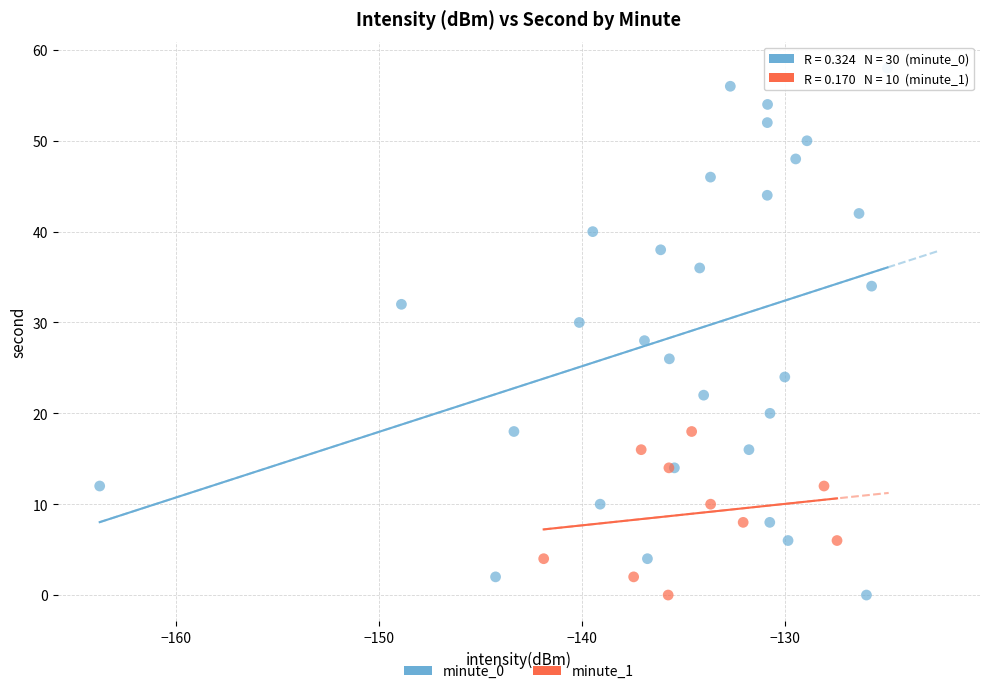

Which series reaches the maximum Y coordinate?

minute_0